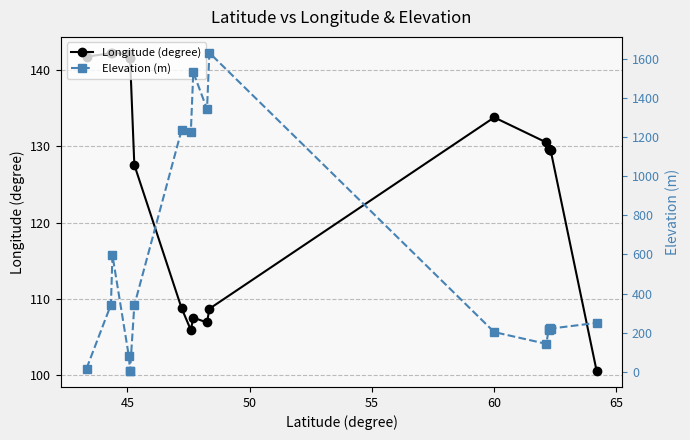

True or false: Longitude (degree) has more than 1 points higher than both neighbors.

True